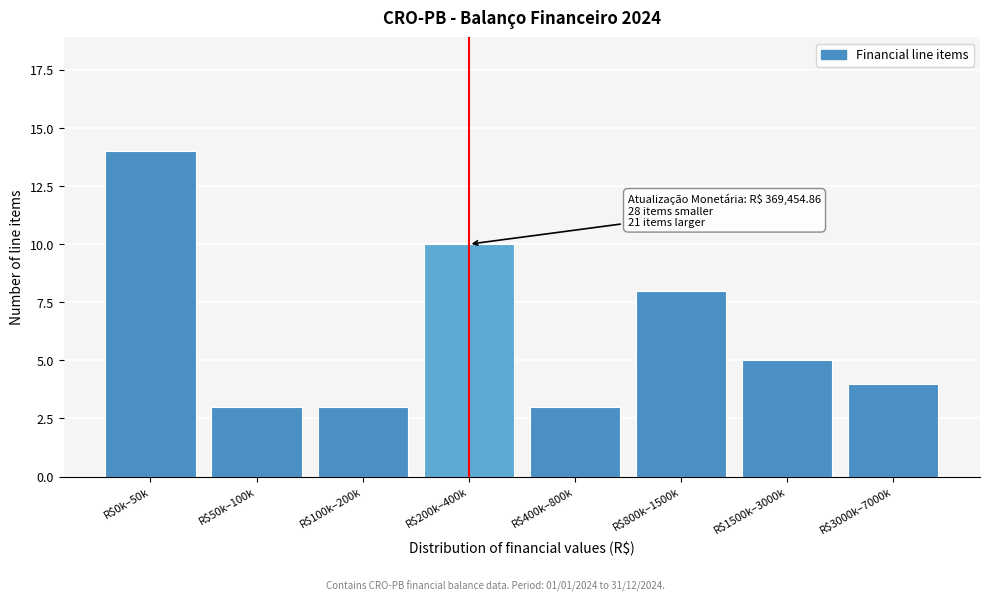

Reading right to left, transcribe all the data shown in this chart.

4	5	8	3	10	3	3	14